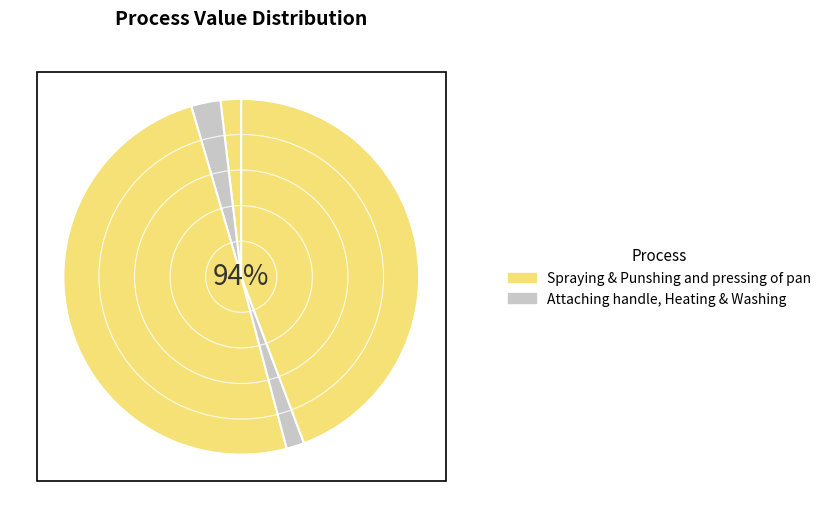

Combined, do Washing and Attaching handle account for over 50%?

No